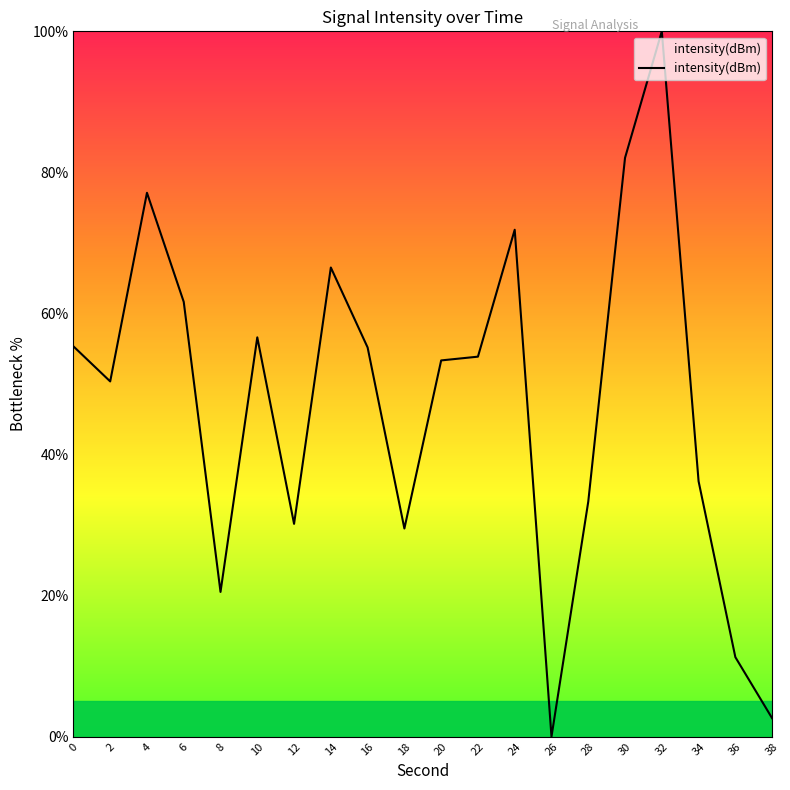

Which label corresponds to the largest value in the chart?

32